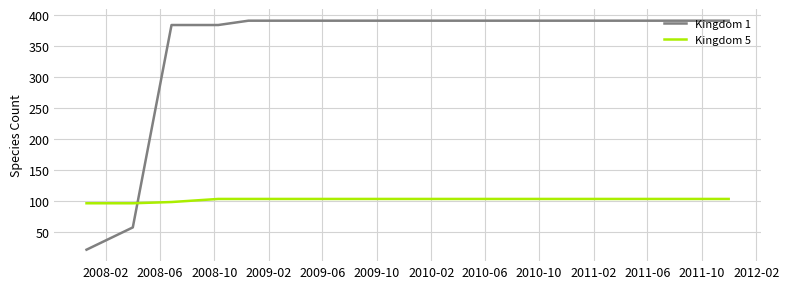

What is the difference between the maximum and minimum values in the Kingdom 1 series?

370